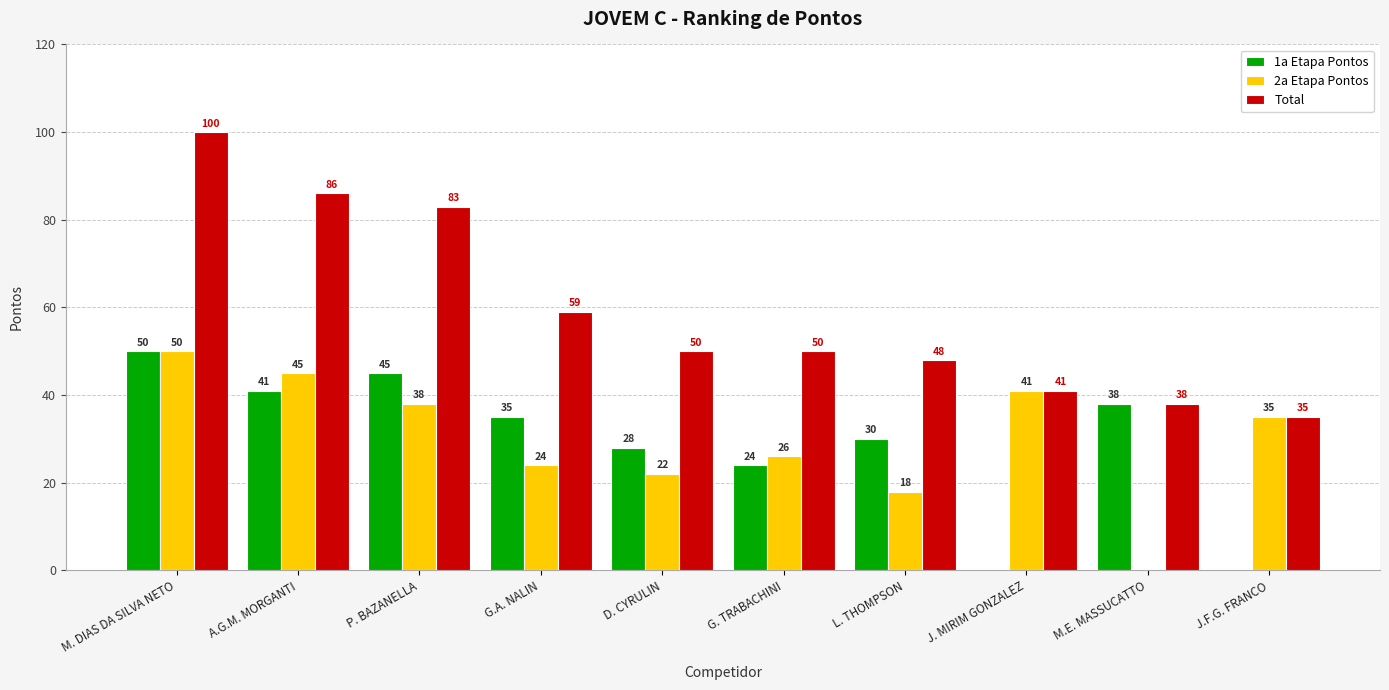

Reading left to right, transcribe all the data shown in this chart.

1a Etapa Pontos: M. DIAS DA SILVA NETO=50	A.G.M. MORGANTI=41	P. BAZANELLA=45	G.A. NALIN=35	D. CYRULIN=28	G. TRABACHINI=24	L. THOMPSON=30	J. MIRIM GONZALEZ=0	M.E. MASSUCATTO=38	J.F.G. FRANCO=0
2a Etapa Pontos: M. DIAS DA SILVA NETO=50	A.G.M. MORGANTI=45	P. BAZANELLA=38	G.A. NALIN=24	D. CYRULIN=22	G. TRABACHINI=26	L. THOMPSON=18	J. MIRIM GONZALEZ=41	M.E. MASSUCATTO=0	J.F.G. FRANCO=35
Total: M. DIAS DA SILVA NETO=100	A.G.M. MORGANTI=86	P. BAZANELLA=83	G.A. NALIN=59	D. CYRULIN=50	G. TRABACHINI=50	L. THOMPSON=48	J. MIRIM GONZALEZ=41	M.E. MASSUCATTO=38	J.F.G. FRANCO=35